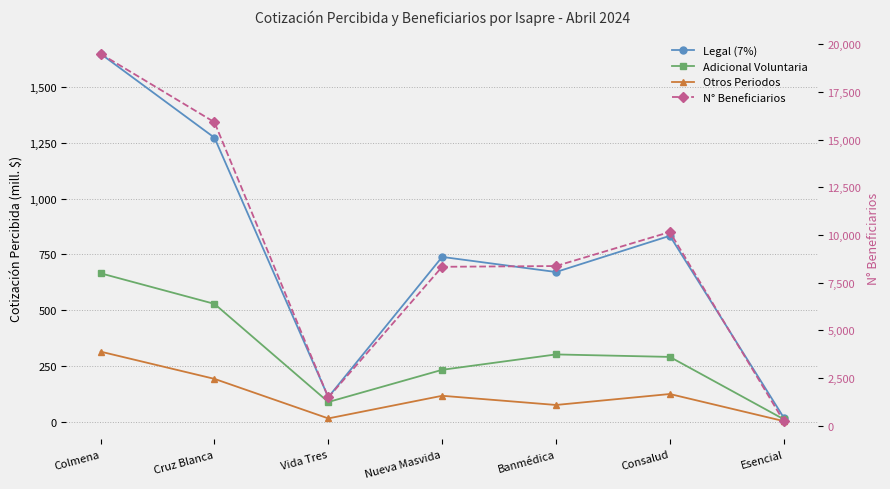

What is the difference between the highest and lowest values at Consalud?

10032.1